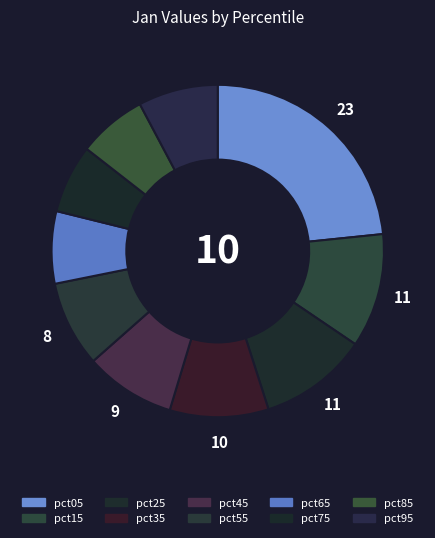

Count the number of slices in the pie.

10